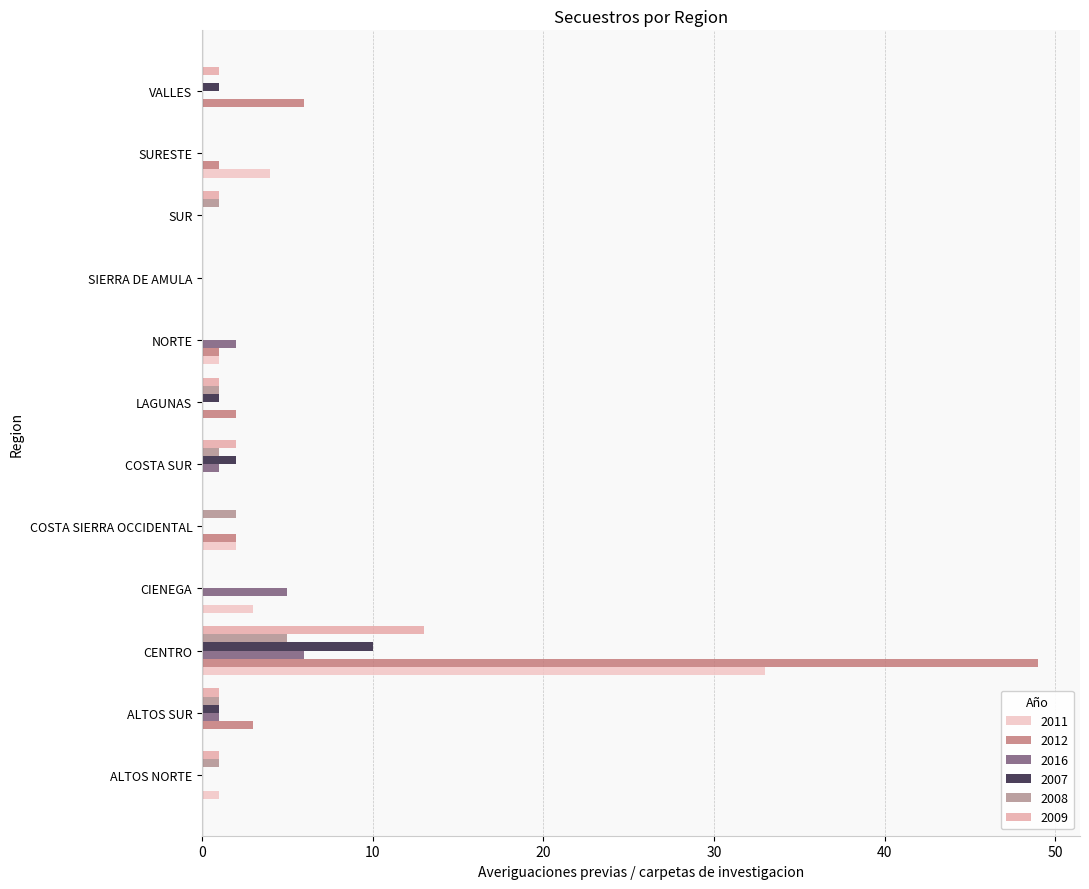

Are the bars horizontal?

Yes